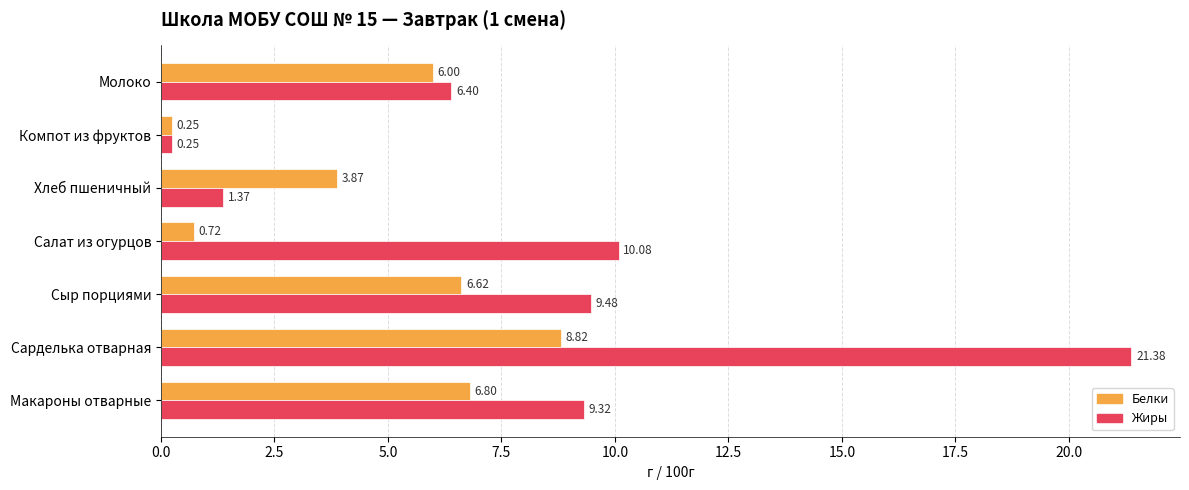

Which label corresponds to the largest value in the chart?

Сарделька отварная